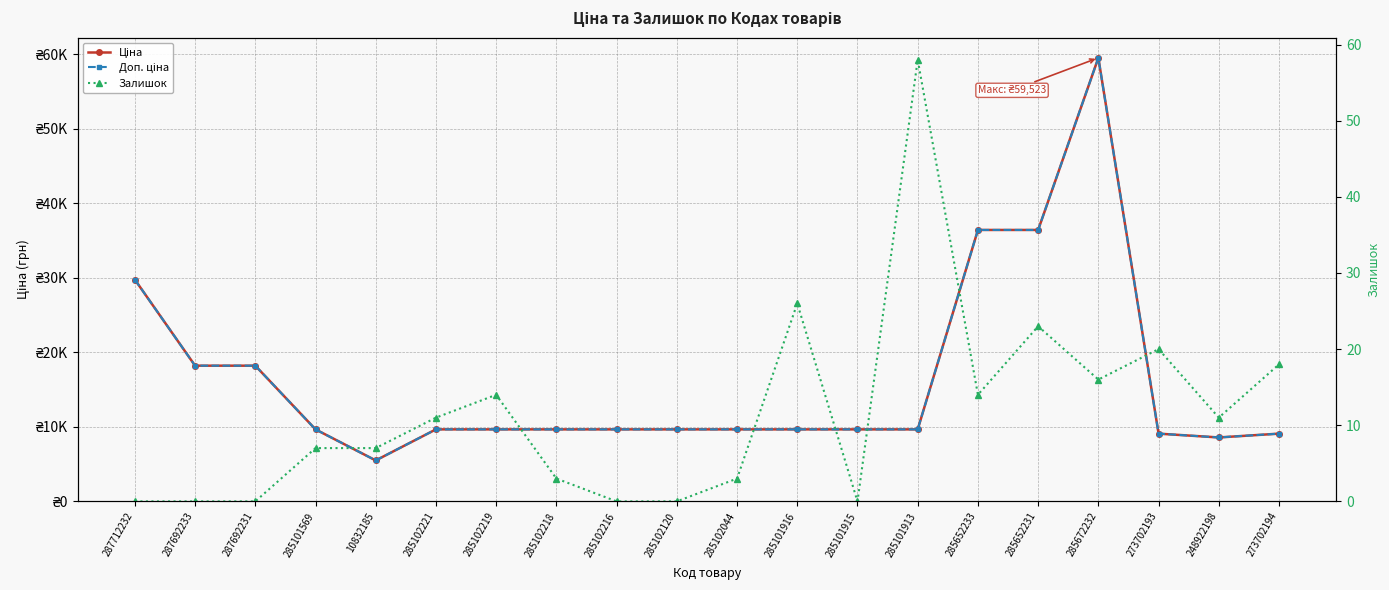

Is it true that Залишок equals 8.8 at 273702194?

False